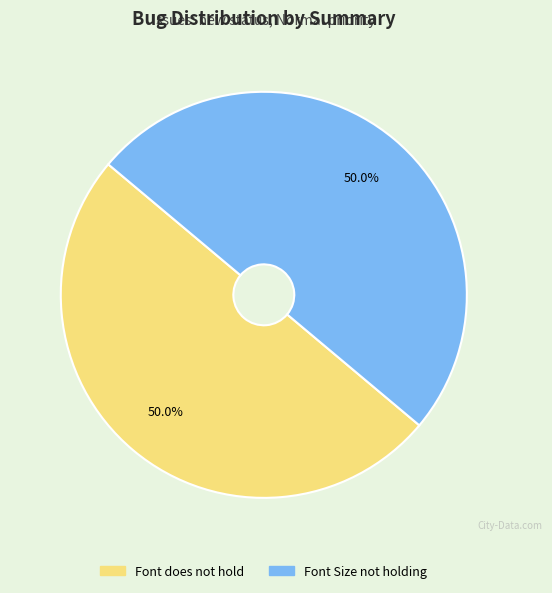

Approximately how many times larger is the value at Font Size not holding compared to Font does not hold?

1.0